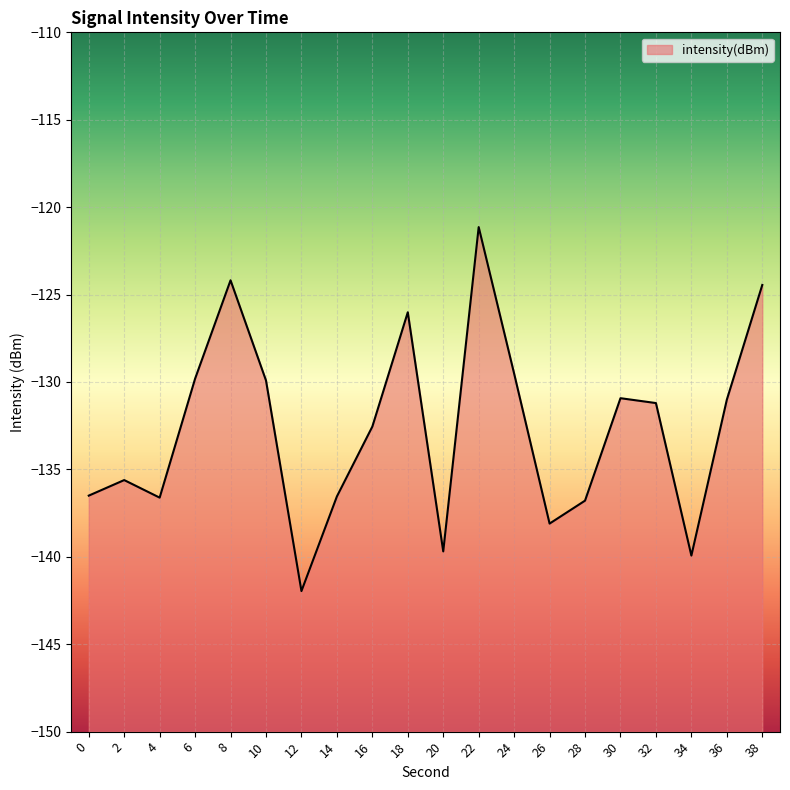

What is the value of the 13th point from the left?

-129.5